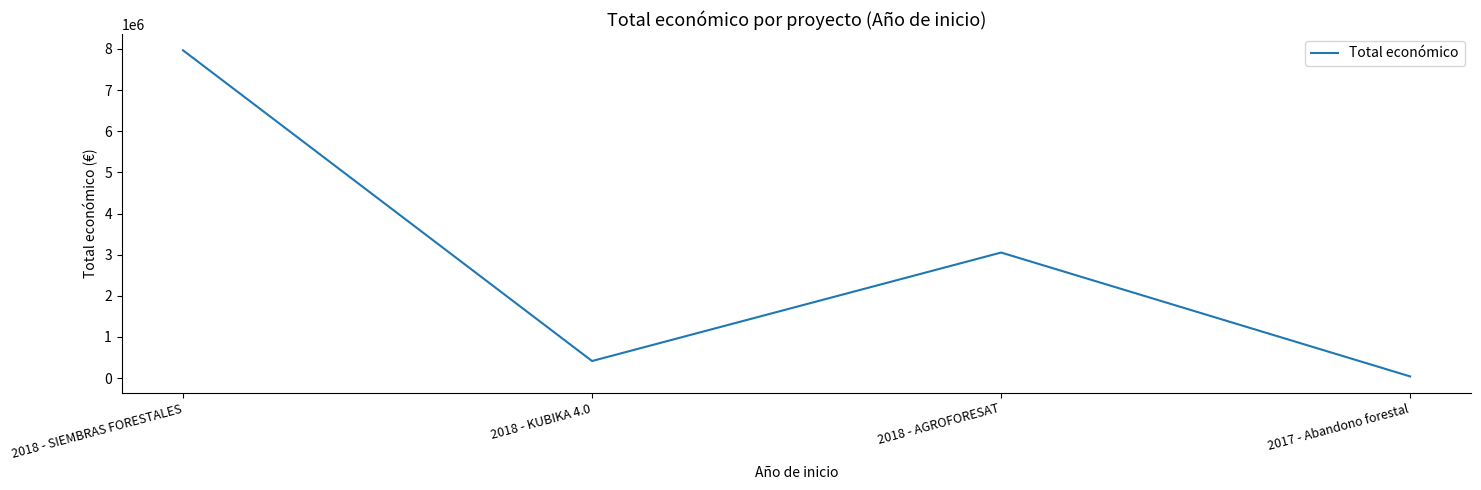

How many interior local valleys (lower than both neighbors) does the data have?

1